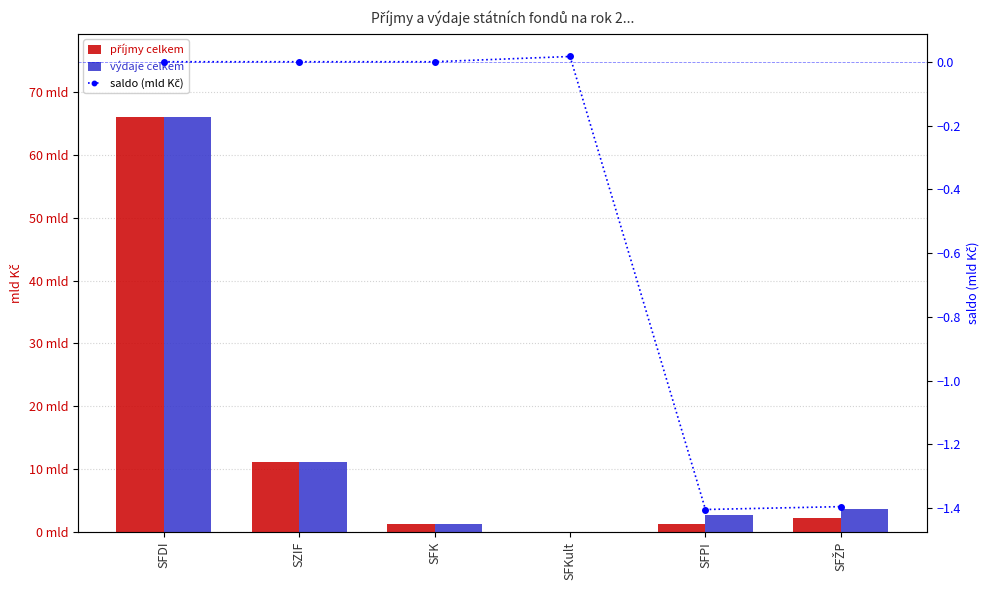

At which label is výdaje celkem closest to 33042240000?

SZIF